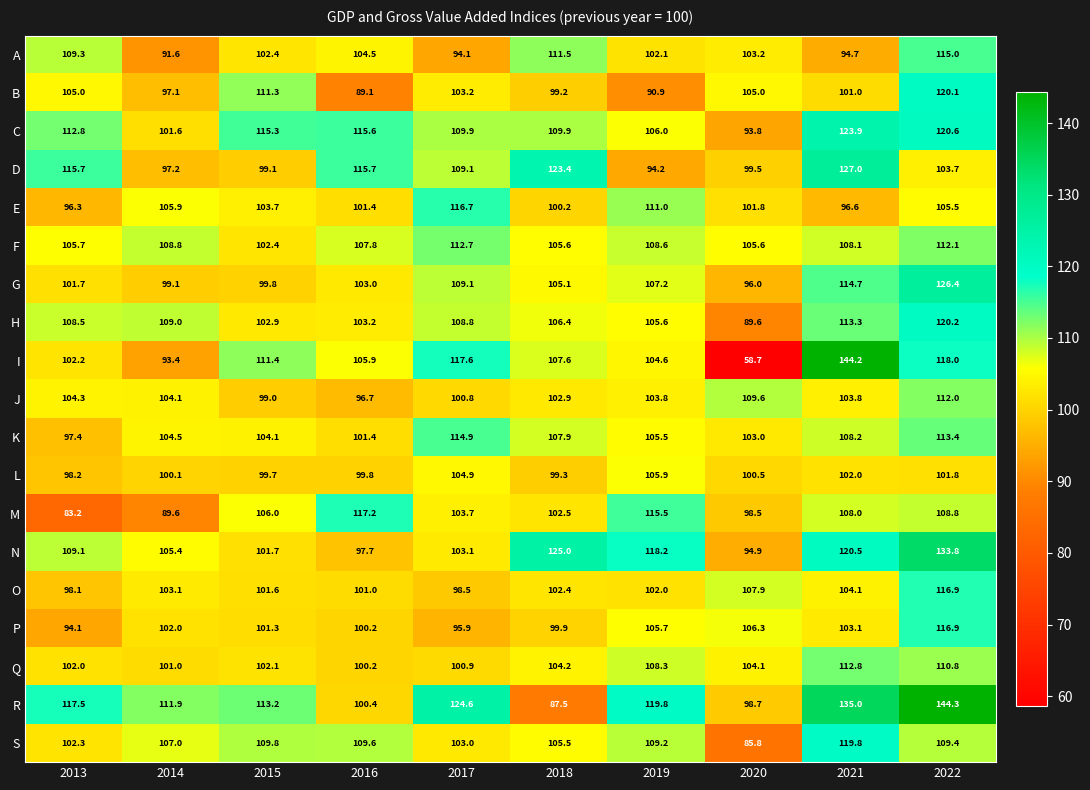

What is the smallest value displayed?

58.7